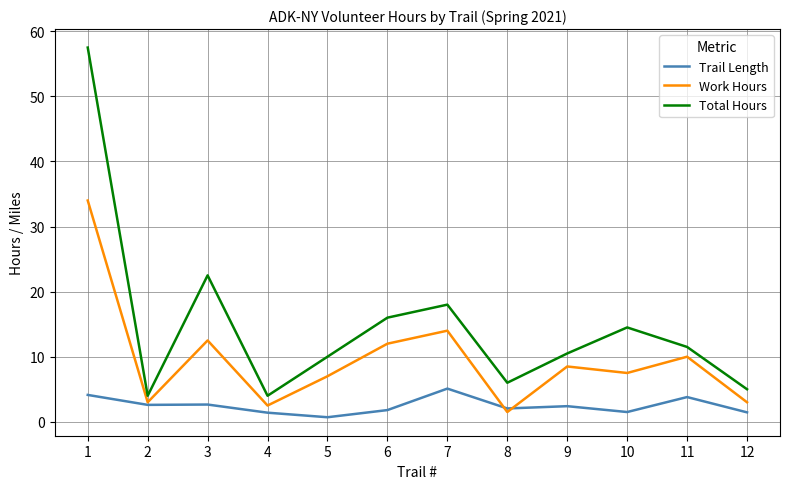

Between 3 and 8, which series saw the biggest shift?

Total Hours